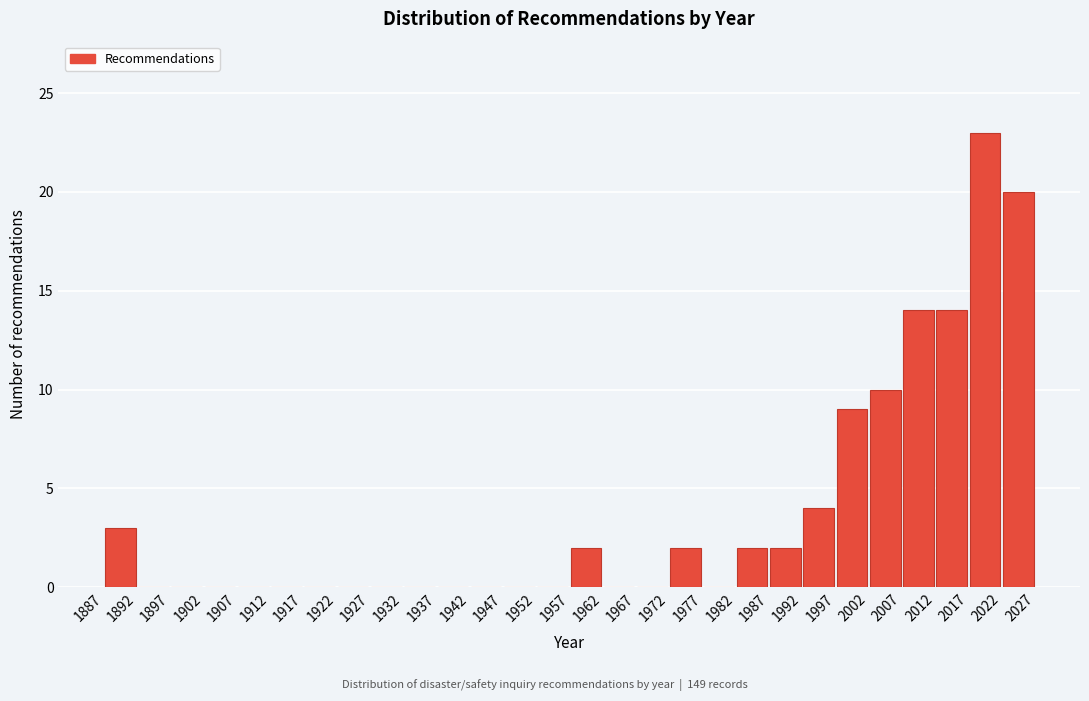

How tall is the bar that spans 1982 to 1987 on the x-axis? The values are not printed on the chart, so give them approximately, as read against the axis.

2